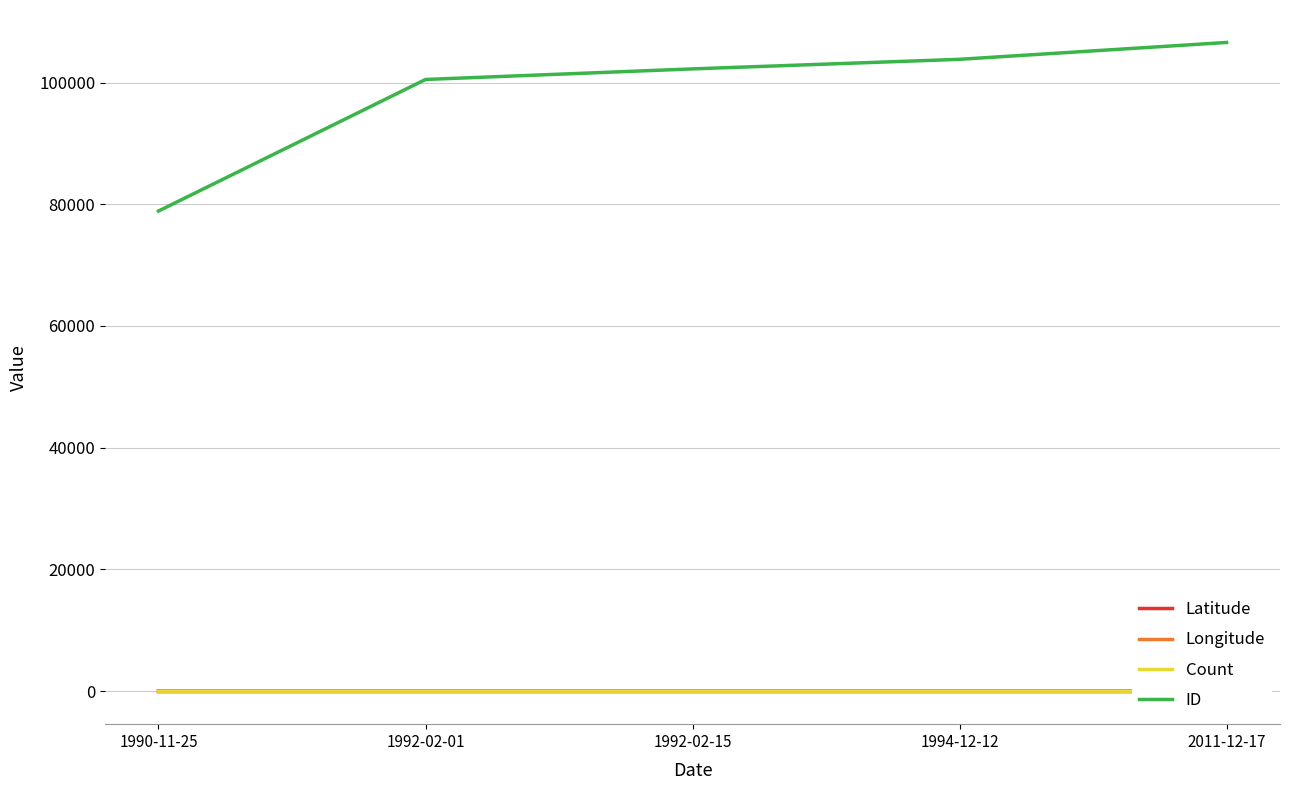

True or false: Count and Latitude intersect in this chart.

False